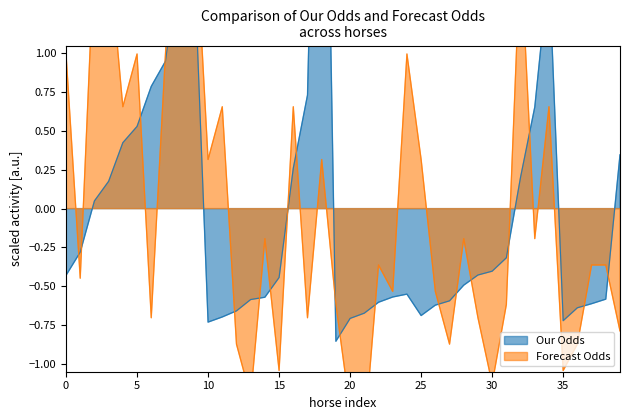

Rank the series at 14 from lowest to highest value.

Our Odds, Forecast Odds